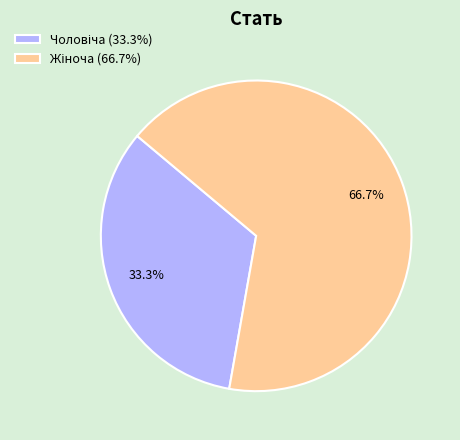

Does any single category account for the majority?

Yes